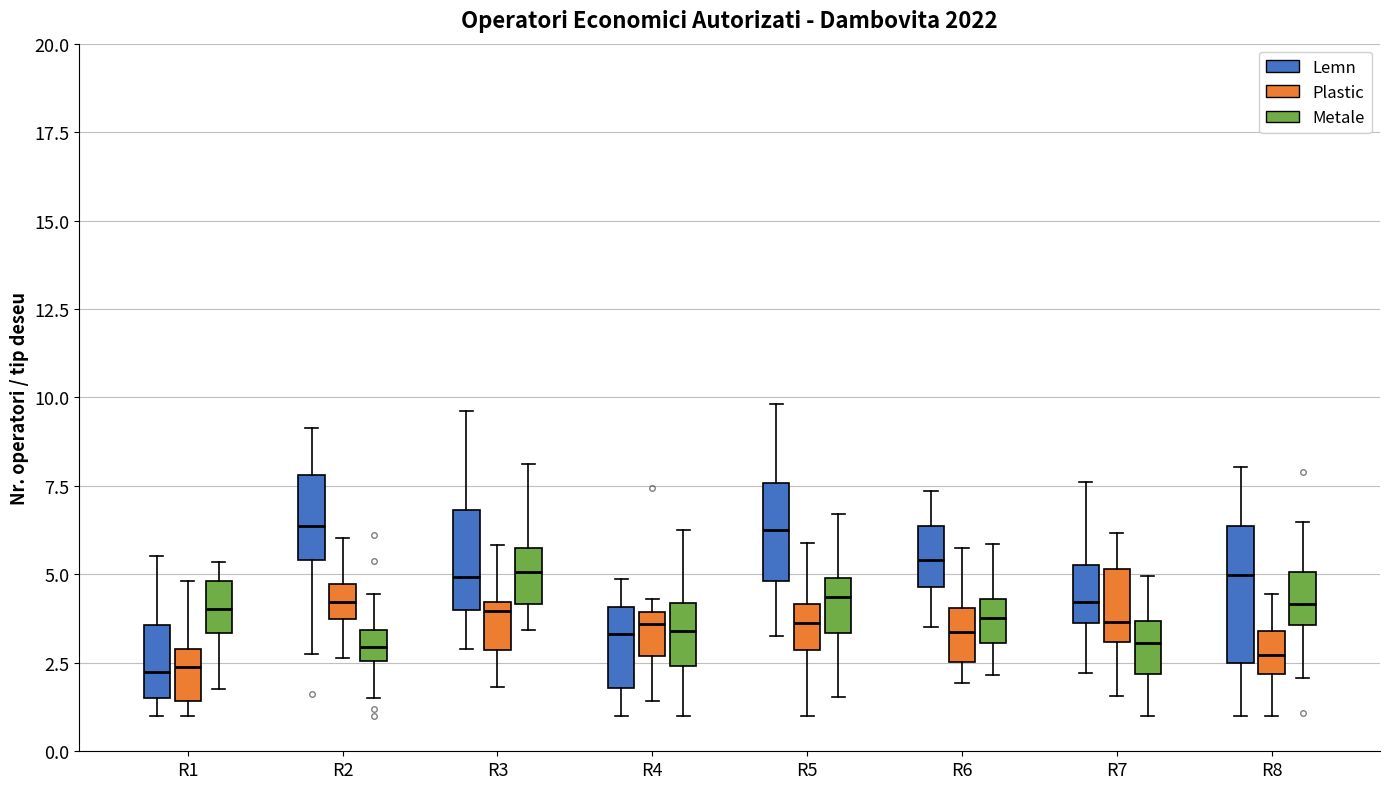

Which box is the tallest, from its lower edge to its upper edge?

R8 (Lemn)